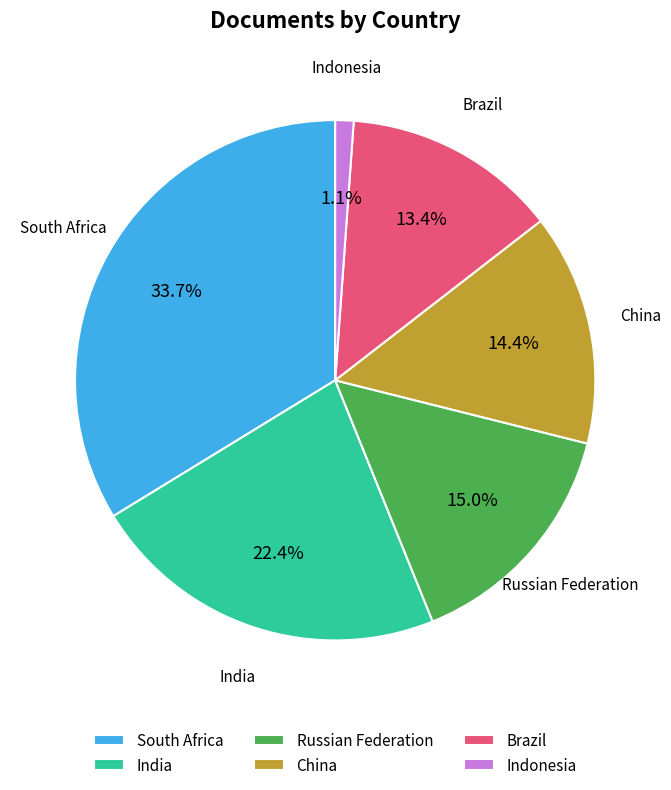

How many segments does this pie chart have?

6